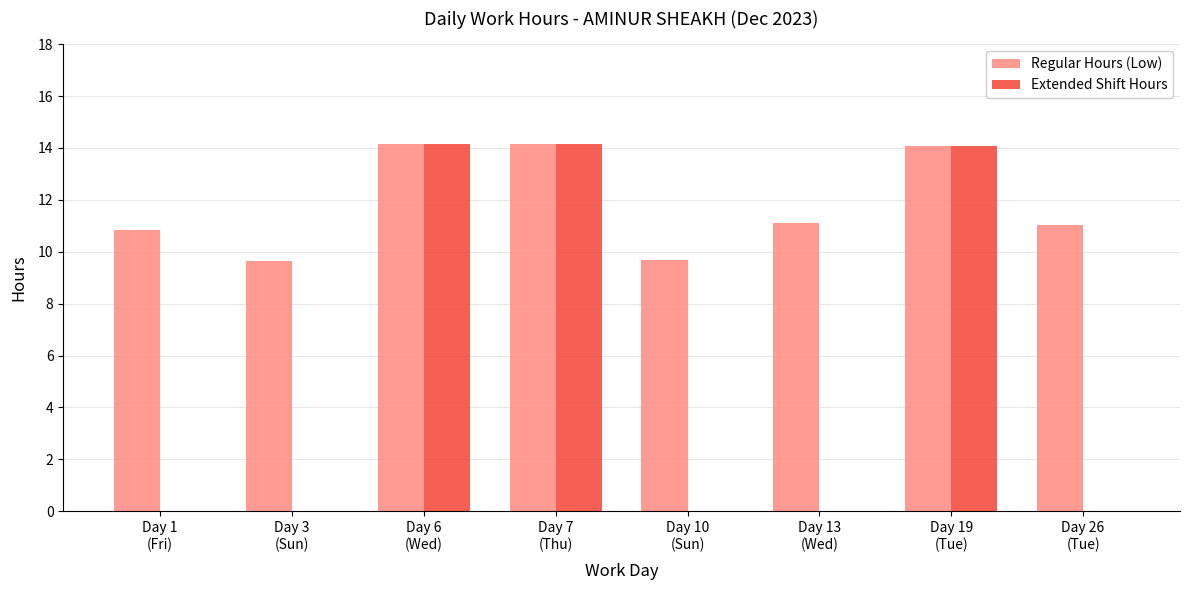

What is the sum of all Regular Hours (Low) values?

94.7